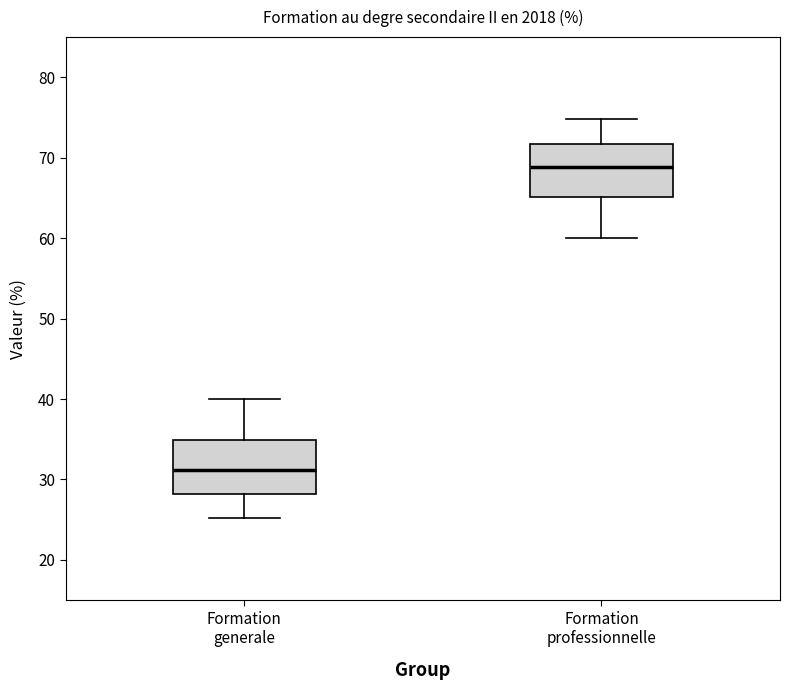

Reading left to right, read every box against the y-axis: the position of its median line, the range the box covers, and the ends of its whiskers. The values are not printed on the chart, so give them approximately, as read against the axis.

Formation generale: median 31, box 28 to 35, whiskers 25 to 40
Formation professionnelle: median 69, box 65 to 72, whiskers 60 to 75